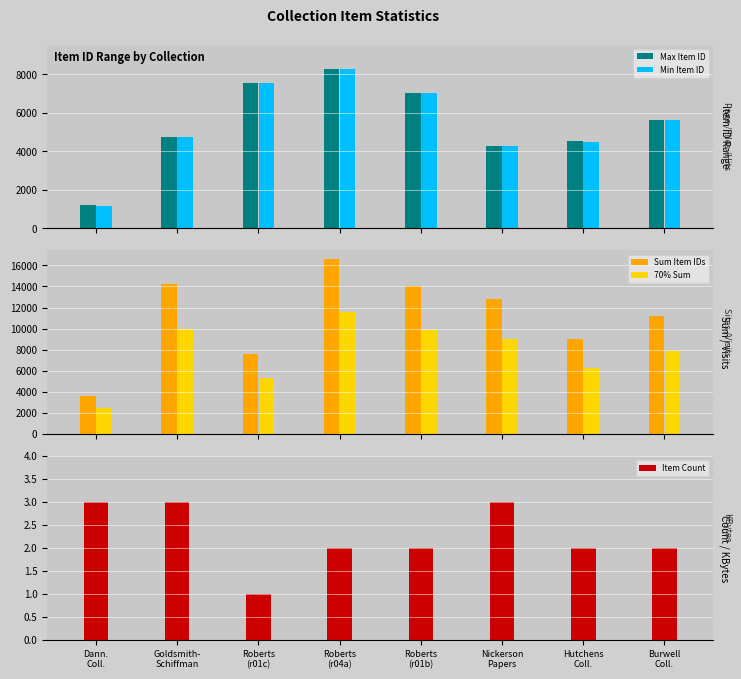

At which category is the sum across all series the highest?

Roberts
(r04a)